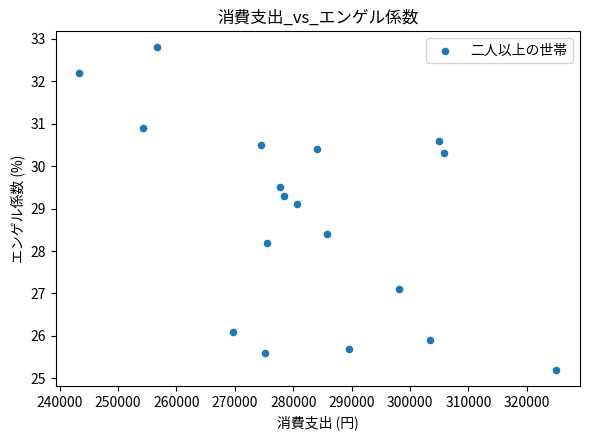

What is the range of X values (max minus min)?

81610.0